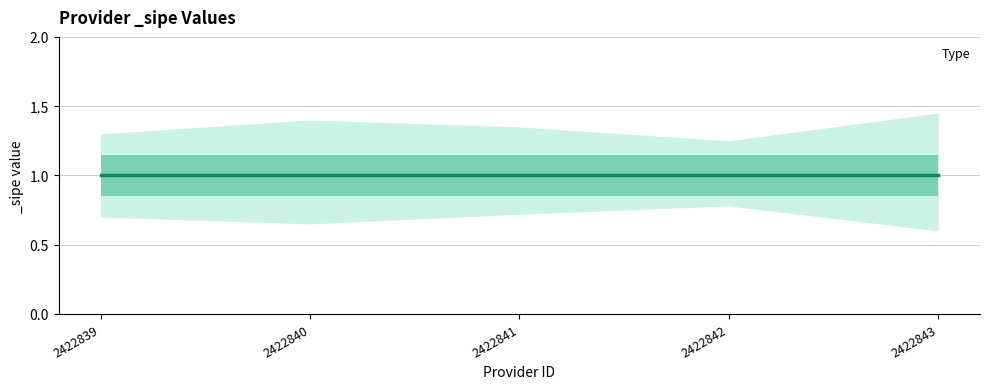

What is the sum of the _sipe_upper values at 2422843 and 2422839?

2.8